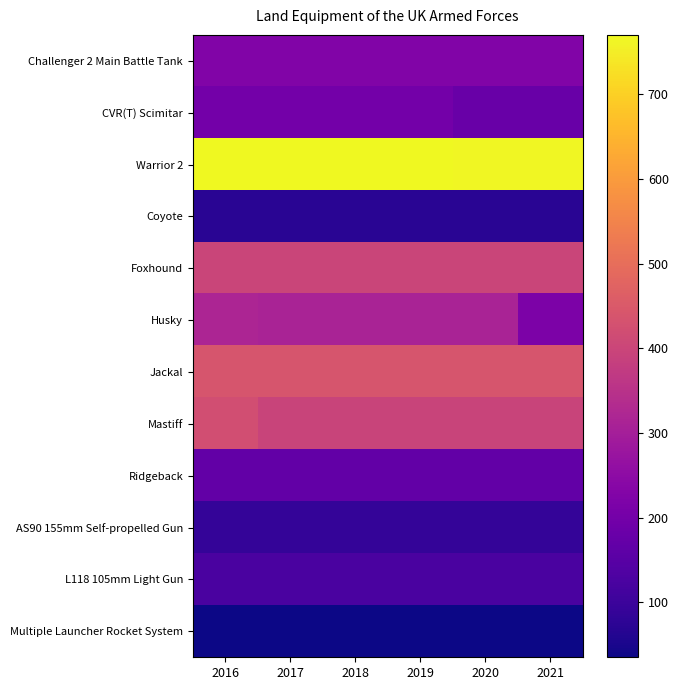

Reading left to right, transcribe all the data shown in this chart.

Challenger 2 Main Battle Tank: 2016=227	2017=227	2018=227	2019=227	2020=227	2021=227
CVR(T) Scimitar: 2016=201	2017=201	2018=201	2019=201	2020=181	2021=179
Warrior 2: 2016=770	2017=769	2018=769	2019=769	2020=767	2021=767
Coyote: 2016=71	2017=71	2018=71	2019=71	2020=71	2021=72
Foxhound: 2016=398	2017=399	2018=399	2019=398	2020=398	2021=398
Husky: 2016=317	2017=311	2018=311	2019=311	2020=311	2021=218
Jackal: 2016=437	2017=437	2018=437	2019=437	2020=437	2021=437
Mastiff: 2016=421	2017=396	2018=396	2019=396	2020=396	2021=396
Ridgeback: 2016=168	2017=168	2018=168	2019=168	2020=168	2021=168
AS90 155mm Self-propelled Gun: 2016=89	2017=89	2018=89	2019=89	2020=89	2021=89
L118 105mm Light Gun: 2016=126	2017=126	2018=126	2019=126	2020=126	2021=126
Multiple Launcher Rocket System: 2016=35	2017=35	2018=35	2019=35	2020=35	2021=35